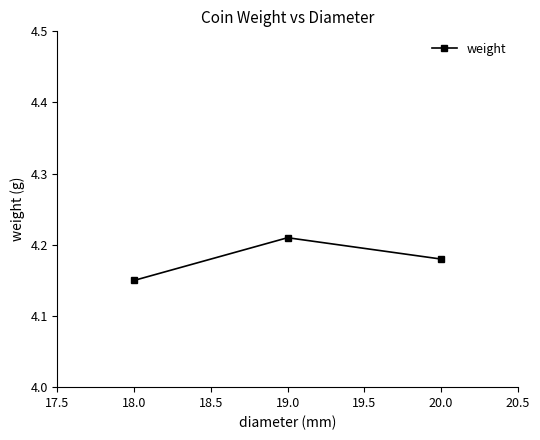

Is it true that the value at 18.0 is 2.6?

False